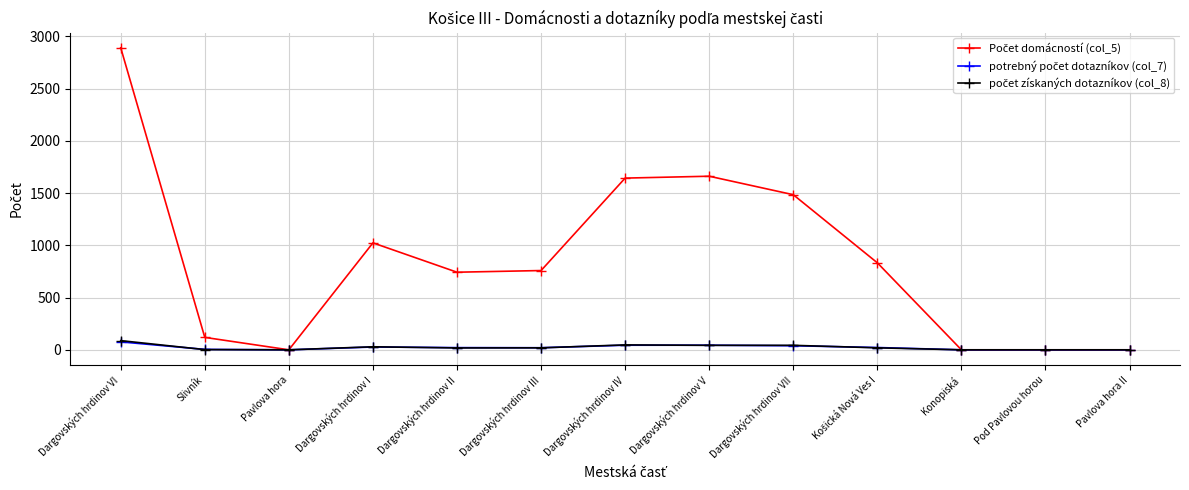

What is the label of the 1st point from the left?

Dargovských hrdinov VI